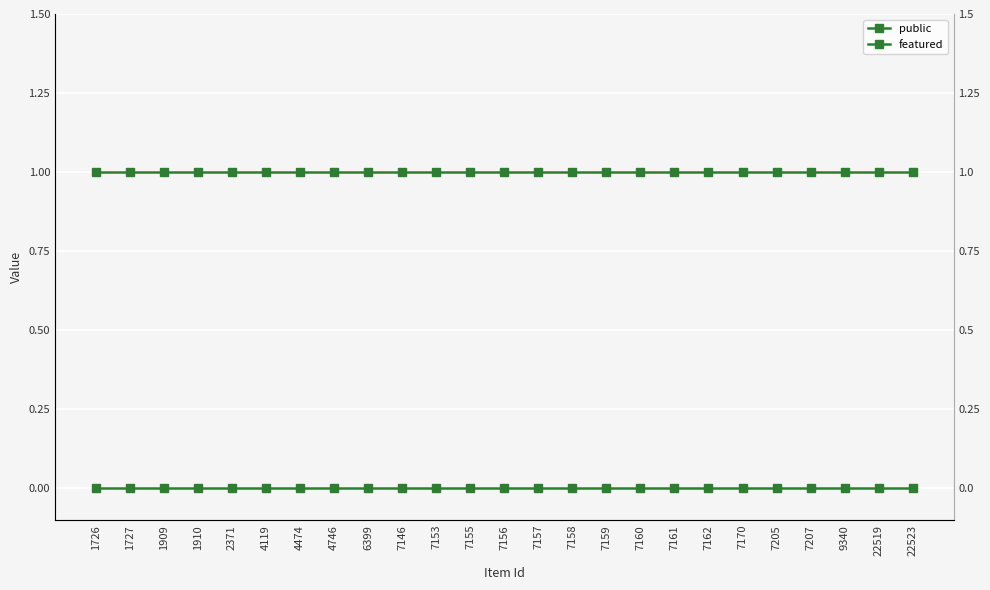

The public series shows 1 at 1726. True or false?

True